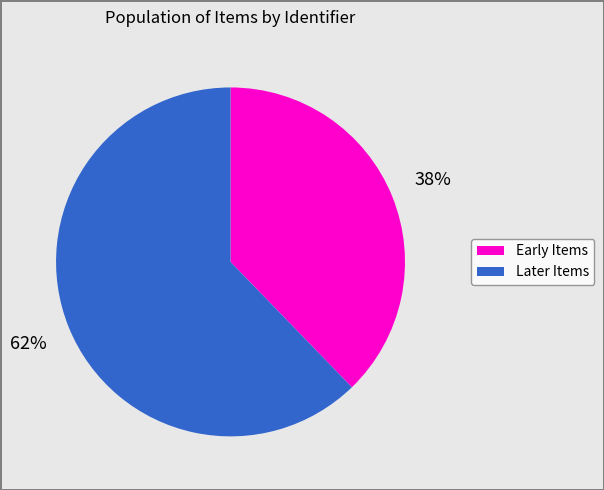

To the nearest percent, what is the difference between the largest and smallest slice percentages?

24%